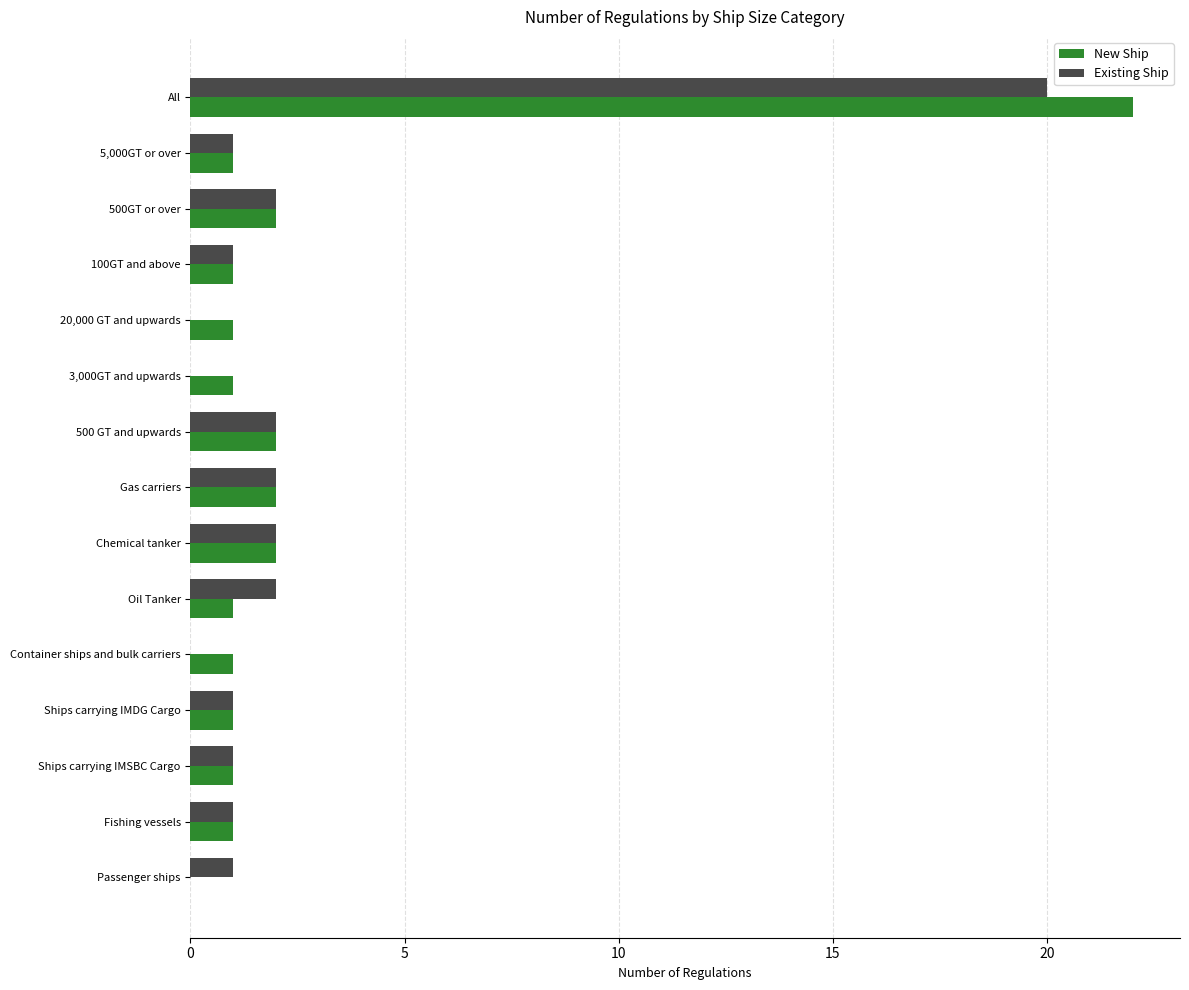

Which series has the widest spread of values?

New Ship